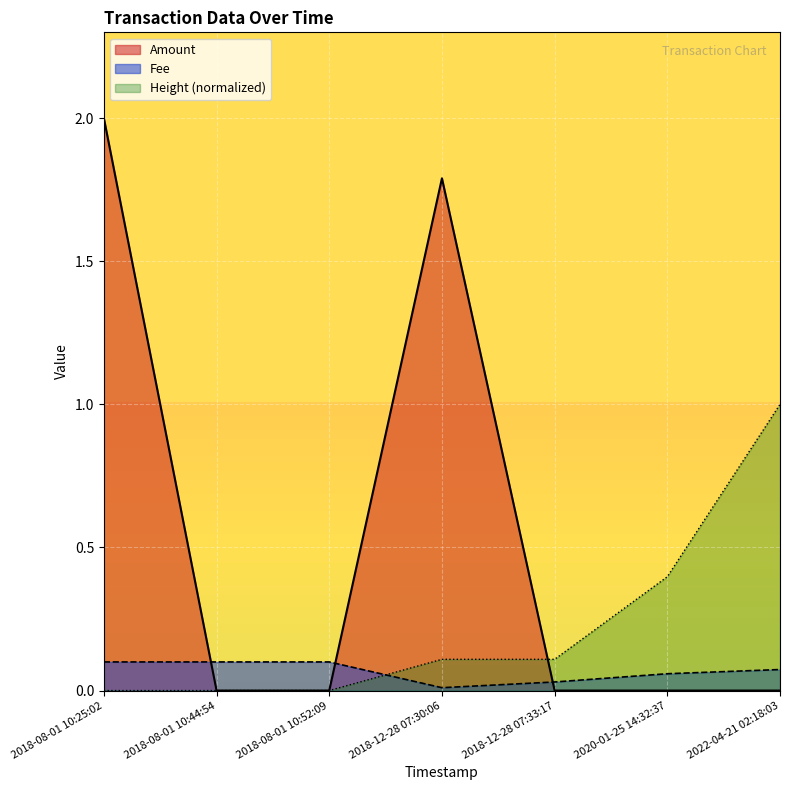

Between 2018-08-01 10:52:09 and 2020-01-25 14:32:37, which series saw the biggest shift?

Height (normalized)